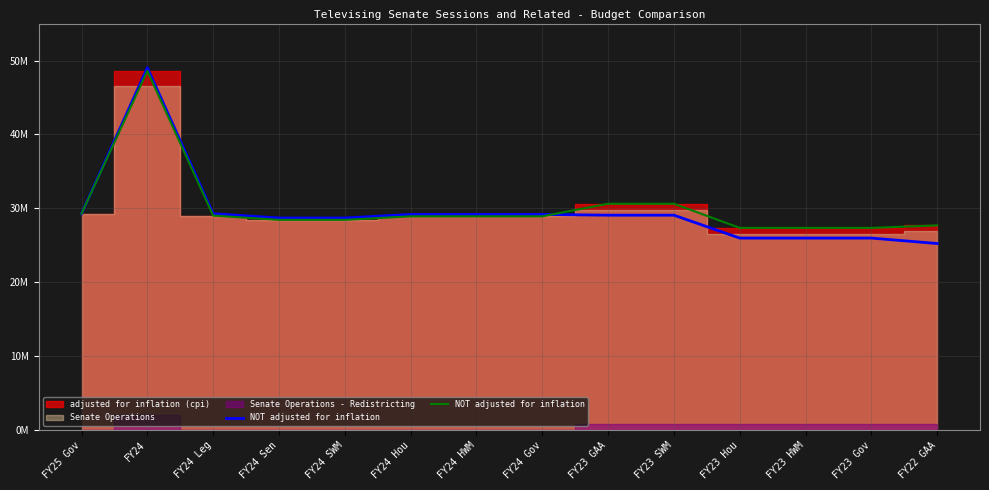

What is the change in value from FY25 Gov to FY24?

+19332128